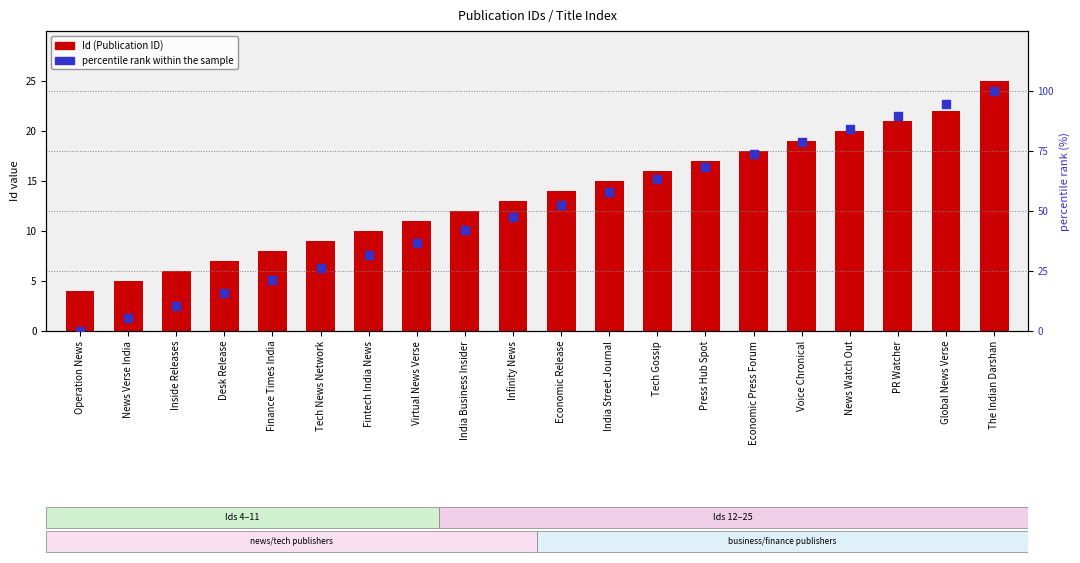

At which category is the sum across all series the highest?

The Indian Darshan